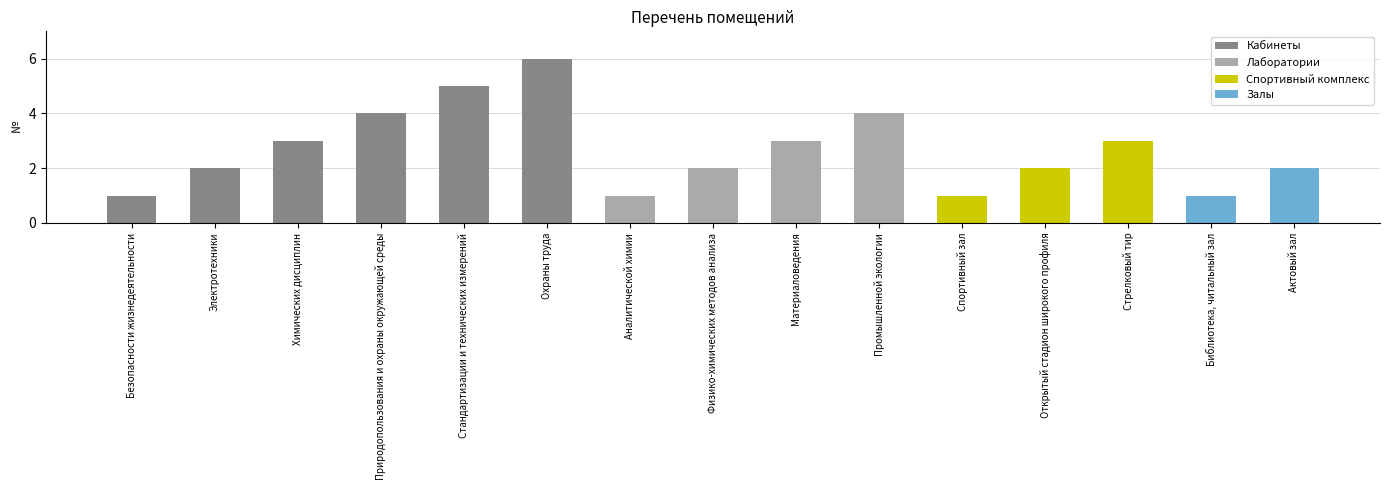

Which has a higher value, Актовый зал or Электротехники?

Актовый зал